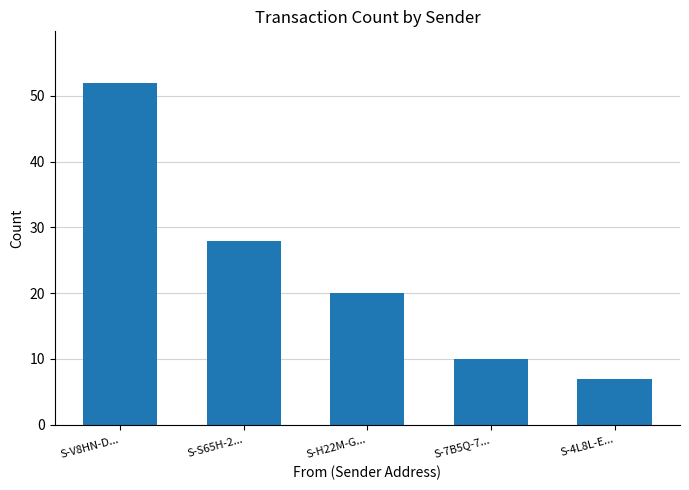

Reading left to right, what are all the values shown in this chart?

52	28	20	10	7